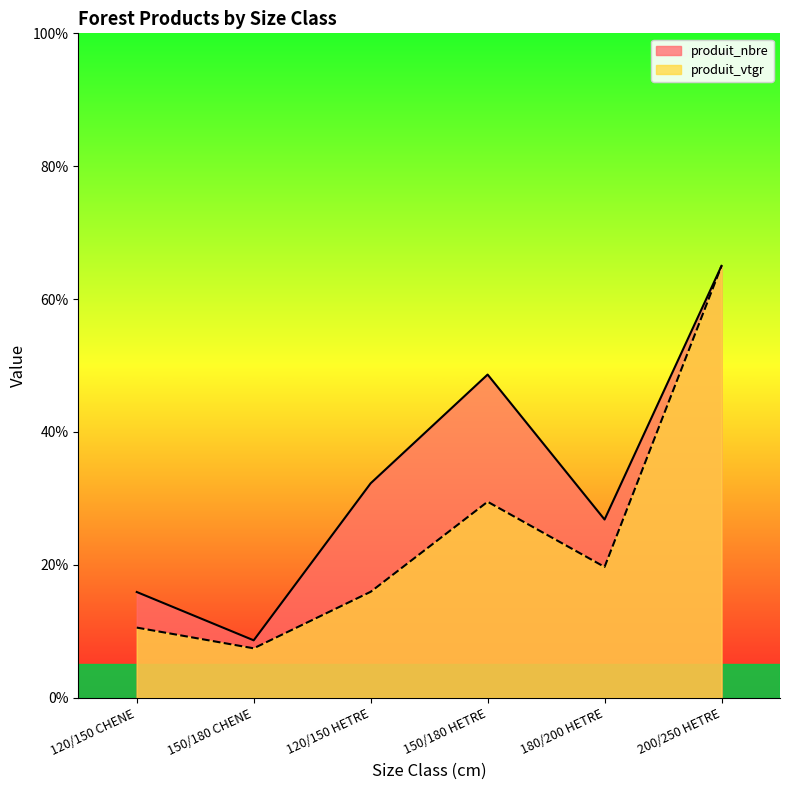

Does the chart display data point markers on the line(s)?

No